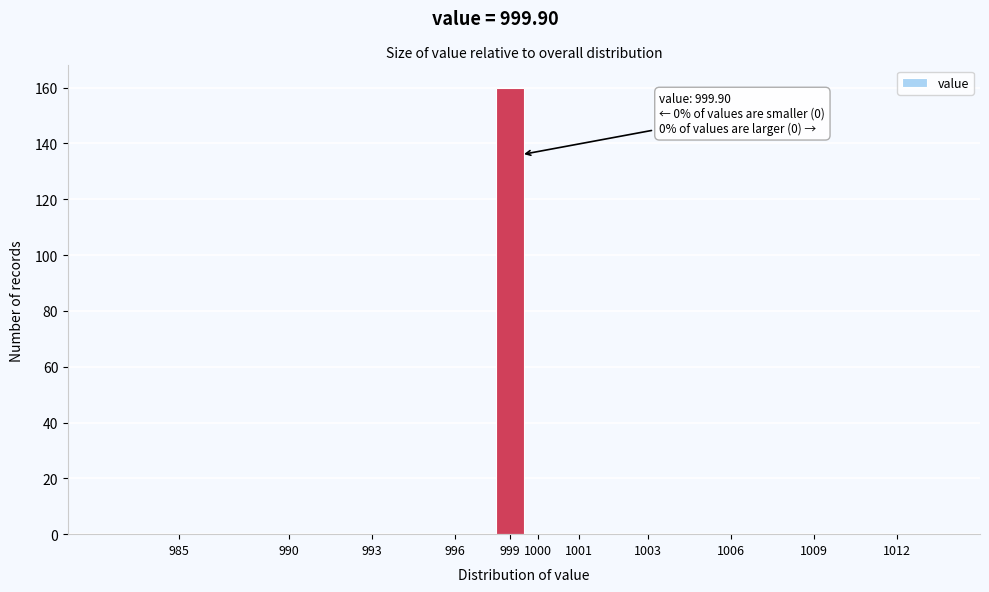

Reading left to right, transcribe all the data shown in this chart.

985=0	990=0	993=0	996=0	999=160	1000=0	1001=0	1003=0	1006=0	1009=0	1012=0